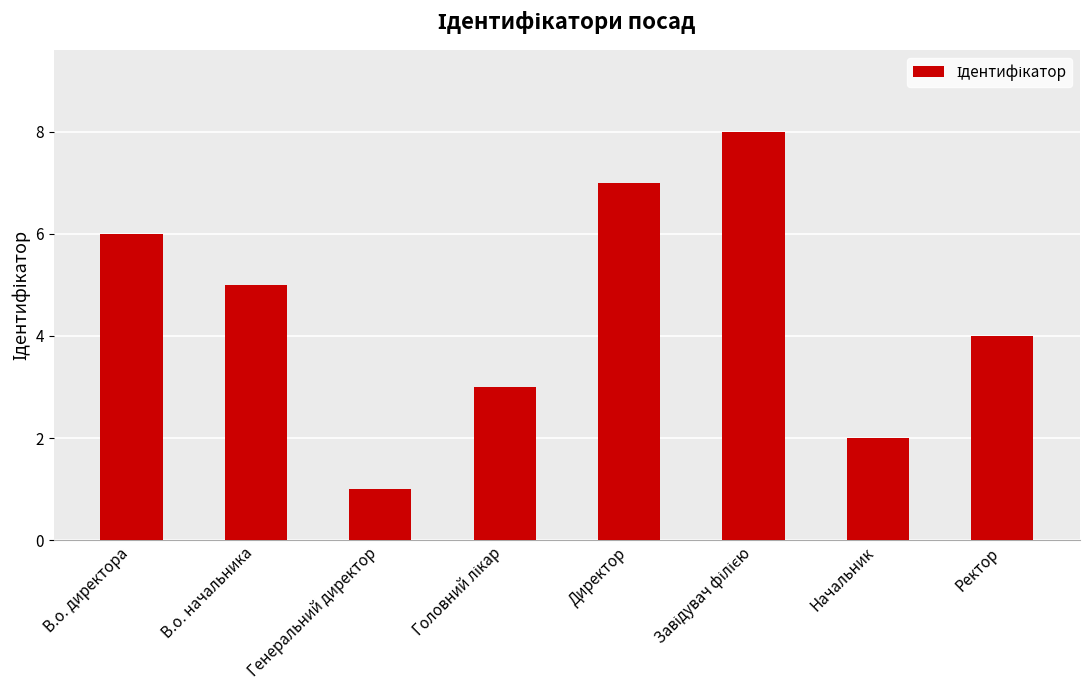

The value at Генеральний директор is 2. True or false?

False